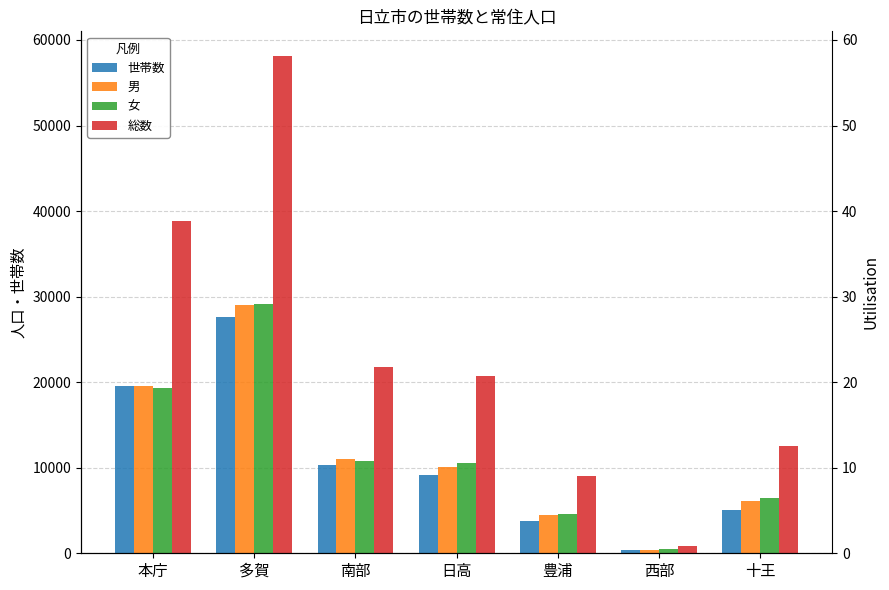

What are all the series names shown in the legend?

世帯数, 男, 女, 総数